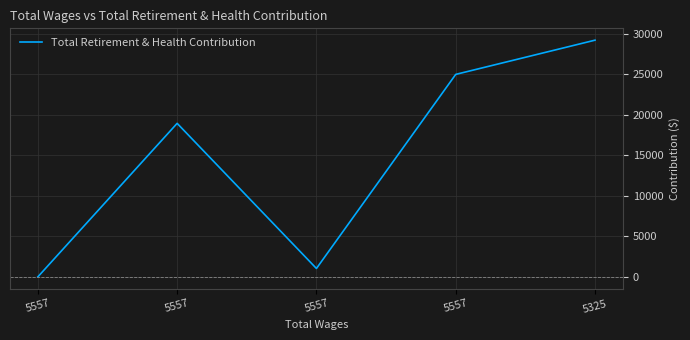

List the labels in order of value, smallest first.

5557, 5557, 5557, 5557, 5325